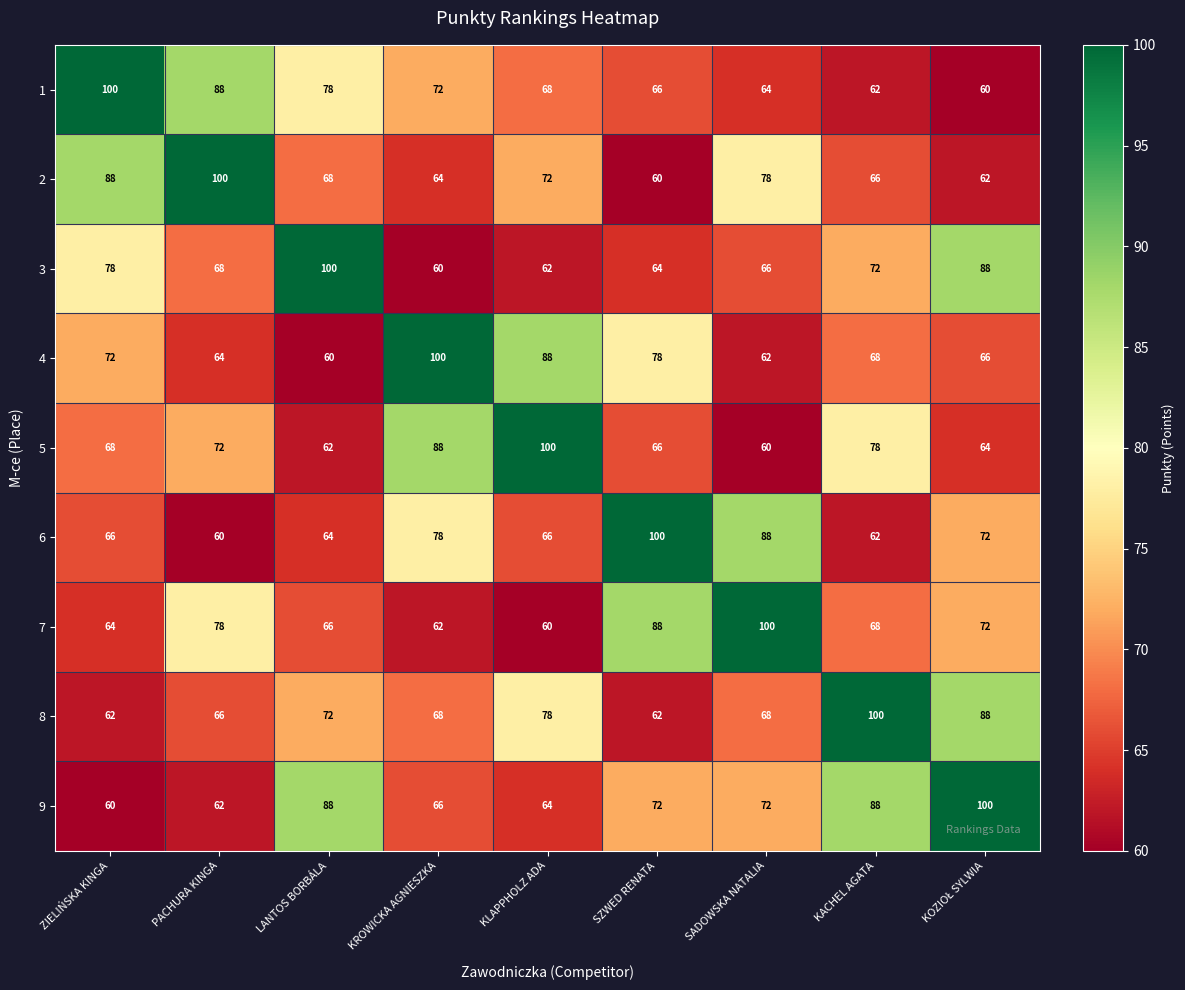

Read the 7 value at SZWED RENATA, to the nearest 5.

90